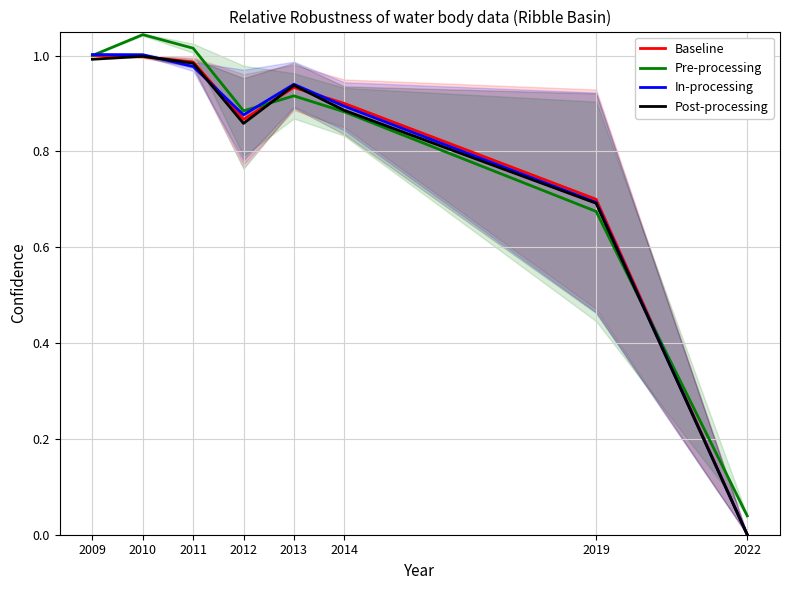

True or false: Post-processing has a value of 0.7 at 2019.

True